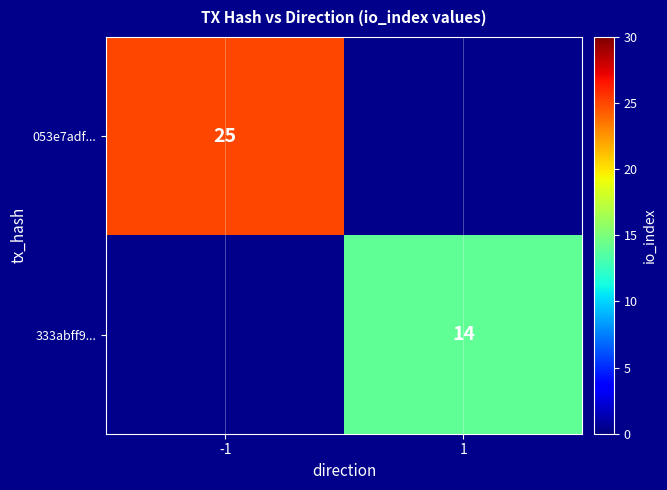

The 053e7adf... series shows 25 at -1. True or false?

True